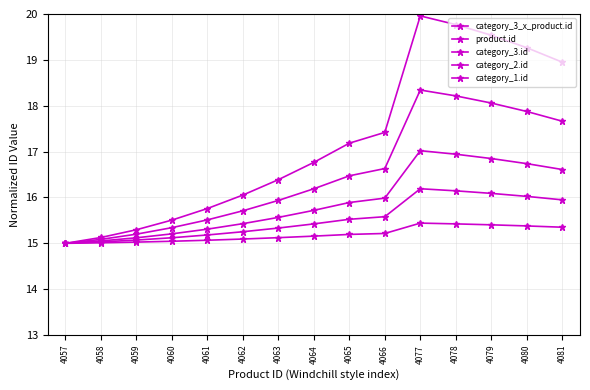

What is the difference between the highest and lowest values at 4062?

1.0